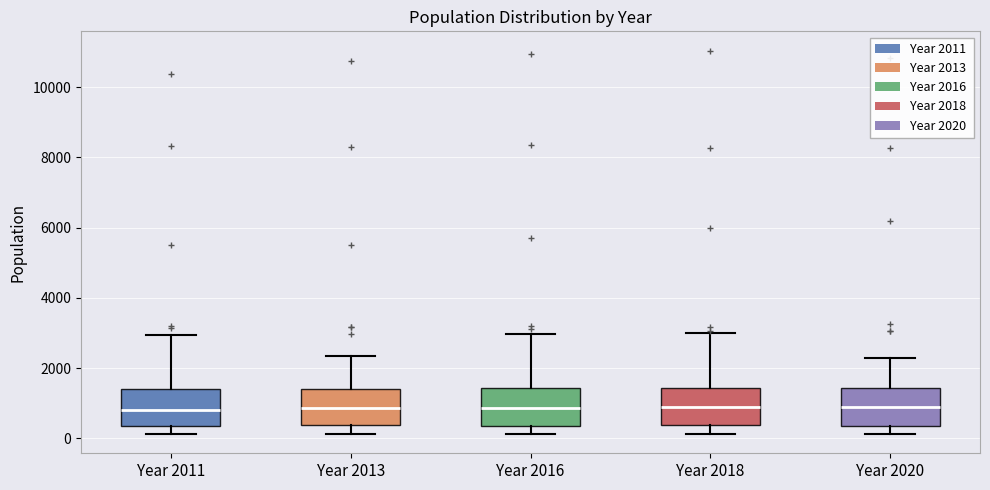

Reading left to right, read every box against the y-axis: the position of its median line, the range the box covers, and the ends of its whiskers. The values are not printed on the chart, so give them approximately, as read against the axis.

Year 2011: median 800, box 400 to 1400, whiskers 200 to 3000
Year 2013: median 800, box 400 to 1400, whiskers 200 to 2400
Year 2016: median 800, box 400 to 1400, whiskers 200 to 3000
Year 2018: median 800, box 400 to 1400, whiskers 200 to 3000
Year 2020: median 800, box 400 to 1400, whiskers 200 to 2200